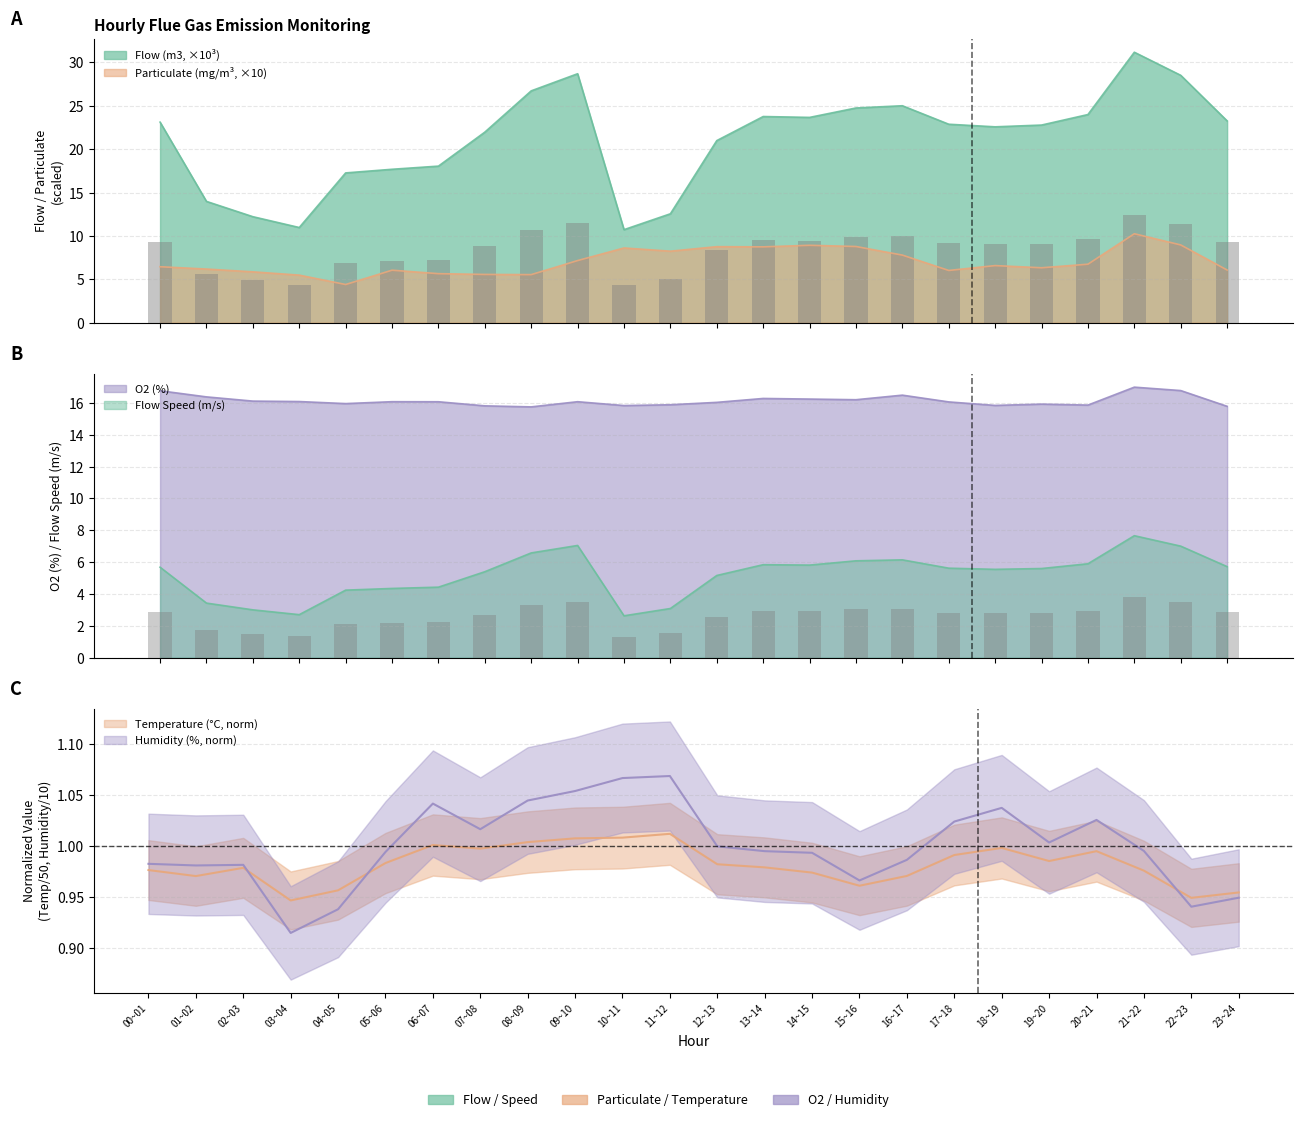

What is the label of the 8th bar from the right?

16~17